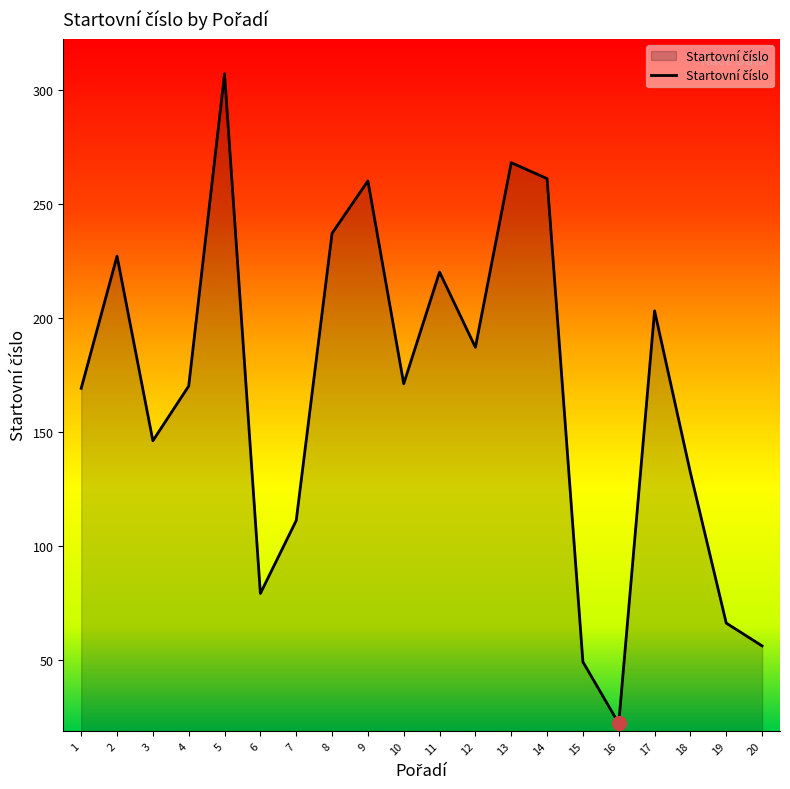

At which label does the data first exceed 171?

2